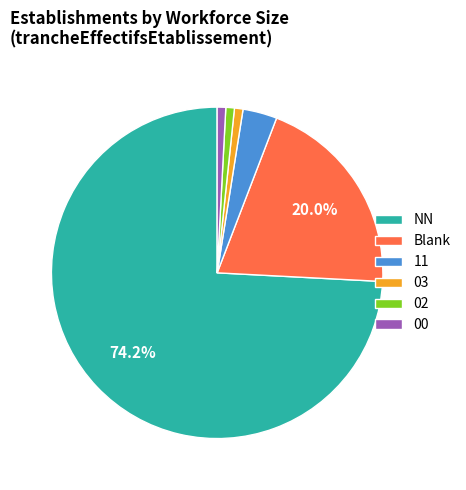

Do 11 and NN together represent more than half of the pie?

Yes